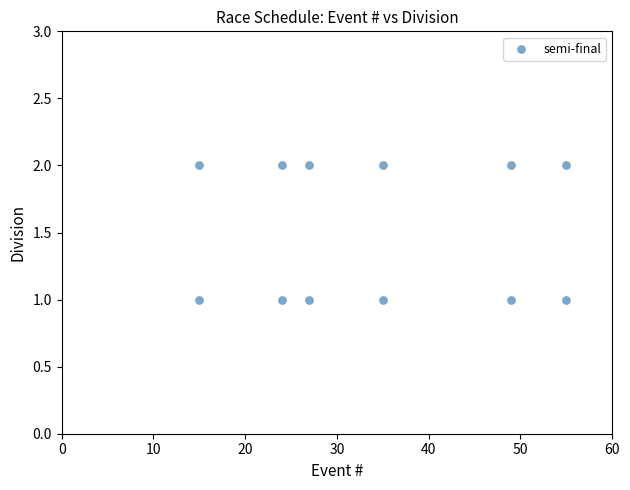

What is the average X value?

34